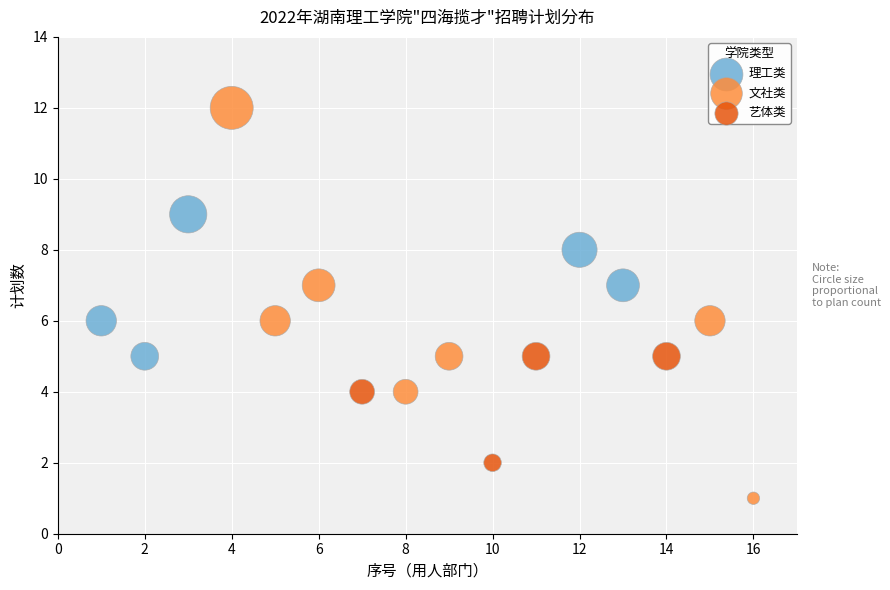

What are all the series names shown in the legend?

理工类, 文社类, 艺体类